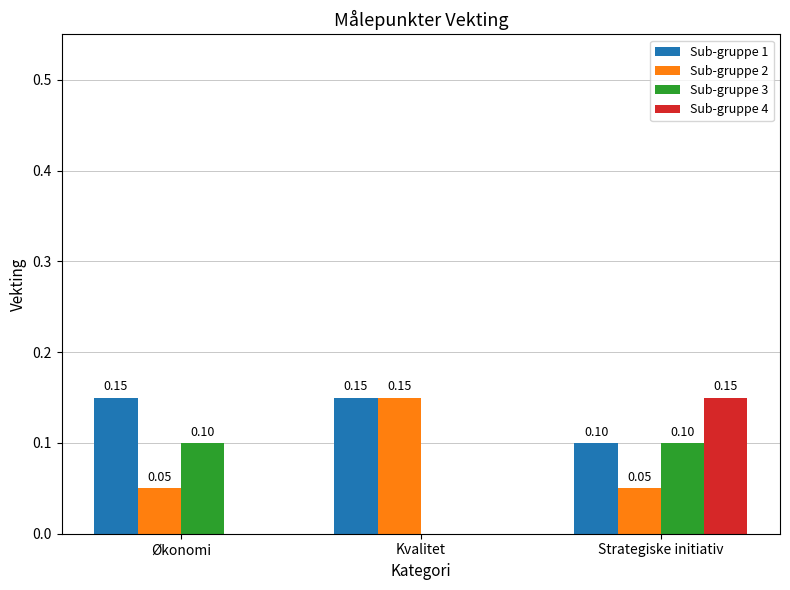

Is the value of Sub-gruppe 3 at Strategiske initiativ greater than the value of Sub-gruppe 2 at Strategiske initiativ?

Yes